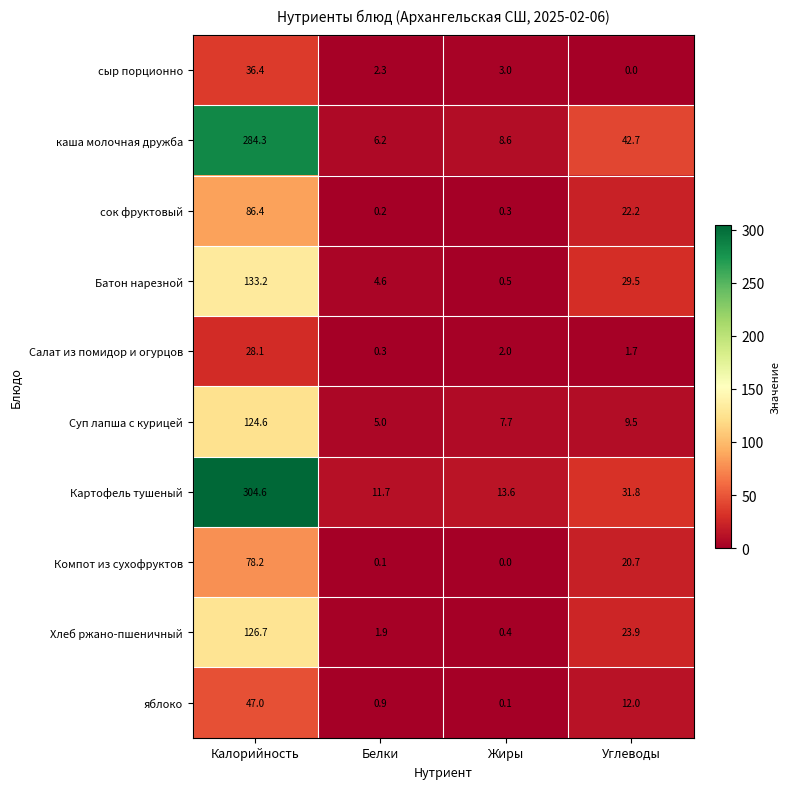

Which category has the highest value in the Суп лапша с курицей series?

Калорийность